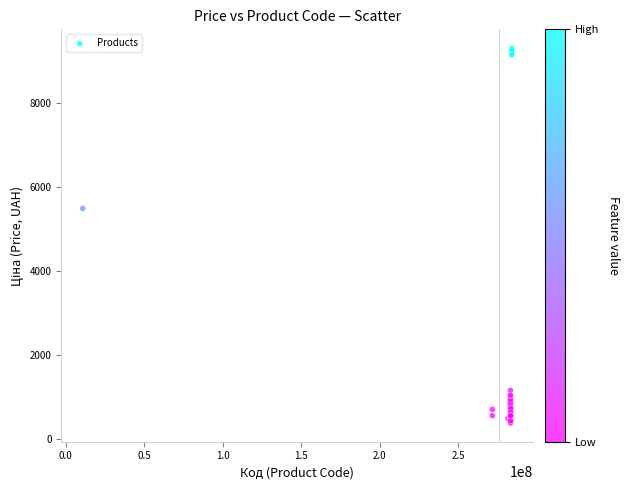

What Y value in the scatter plot is closest to 4841?

5486.2